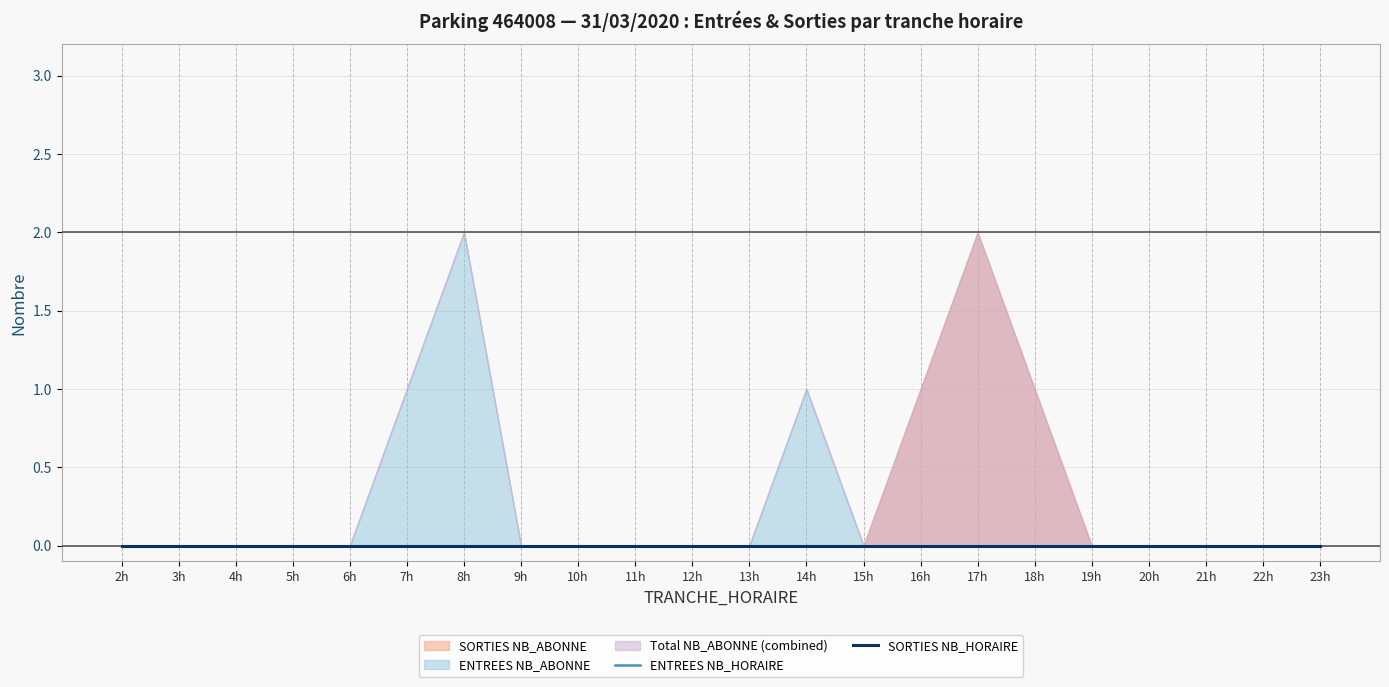

Where is SORTIES NB_ABONNE nearest to the value 1?

16